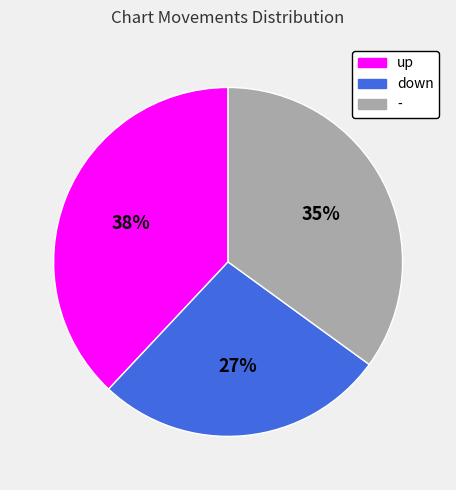

Is it true that - is 42% of the pie?

False